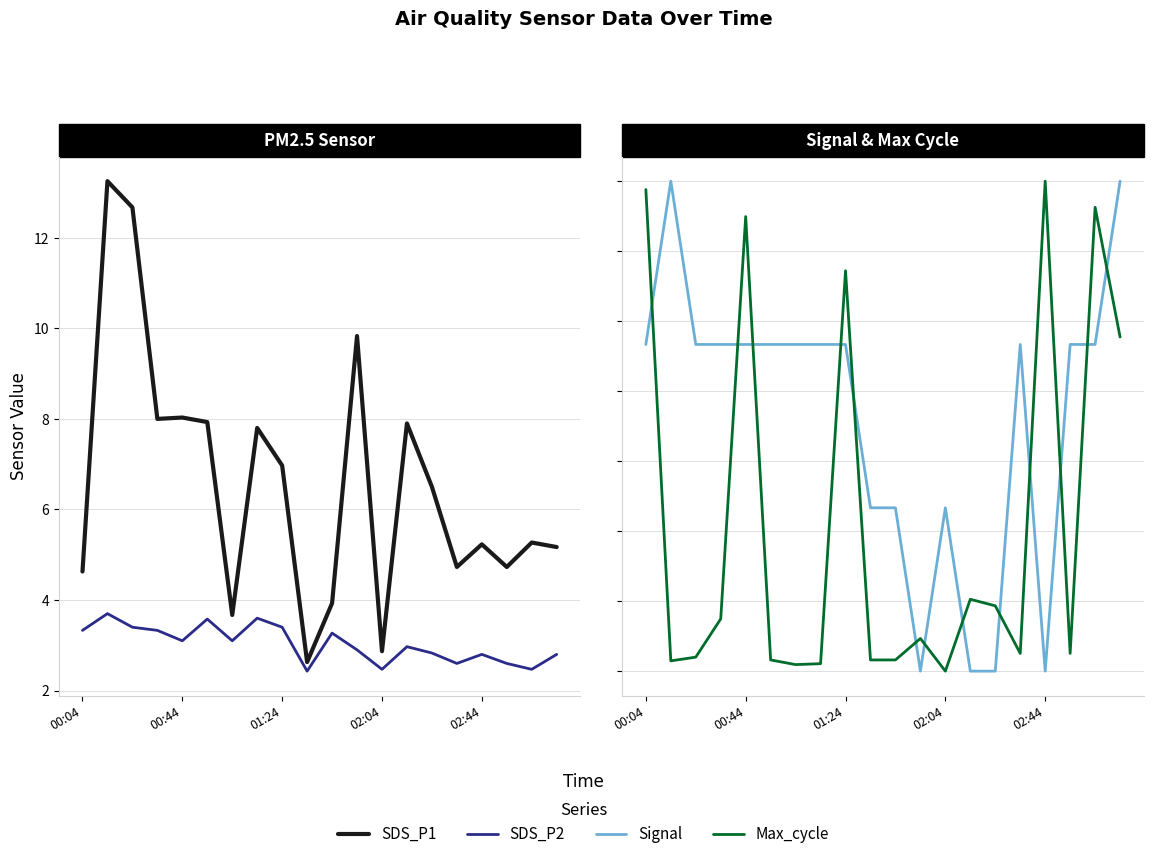

What is the sum of all Signal values?

184.7